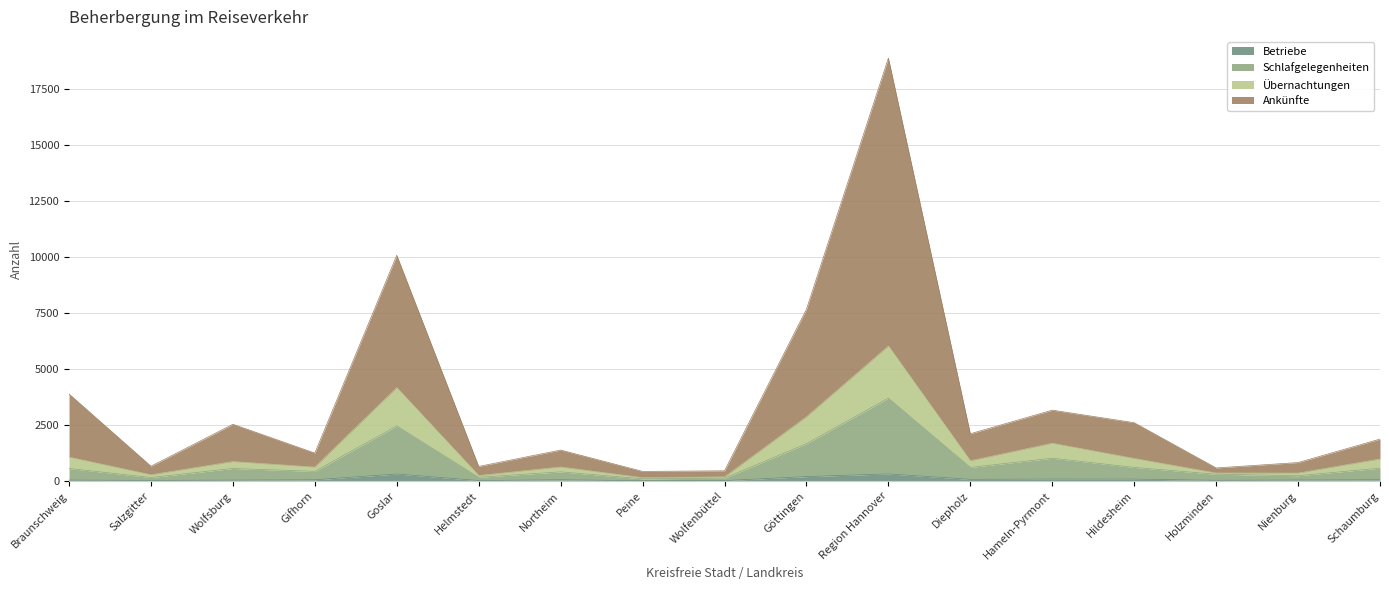

List the labels in order of Übernachtungen value, smallest first.

Peine, Wolfenbüttel, Helmstedt, Salzgitter, Nienburg, Holzminden, Gifhorn, Northeim, Wolfsburg, Diepholz, Schaumburg, Hildesheim, Braunschweig, Hameln-Pyrmont, Göttingen, Goslar, Region Hannover